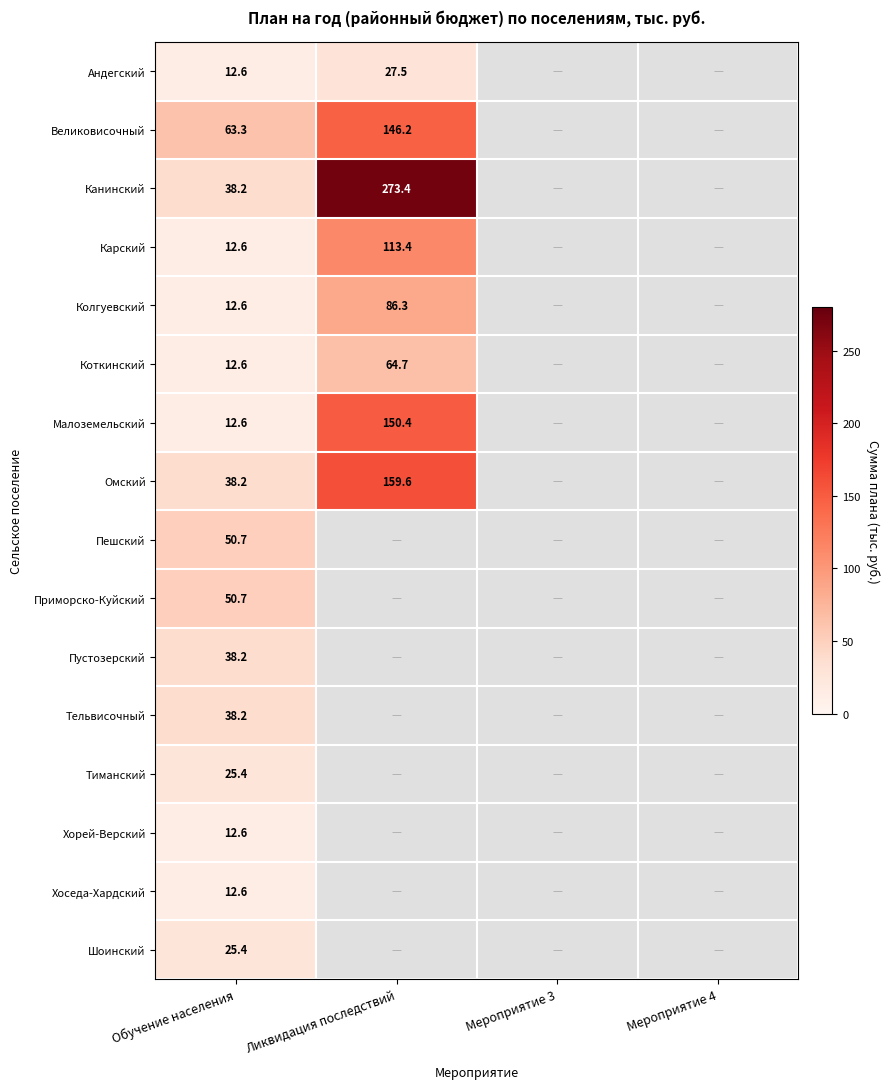

What is the difference between the Колгуевский values at Ликвидация последствий and Обучение населения?

73.7